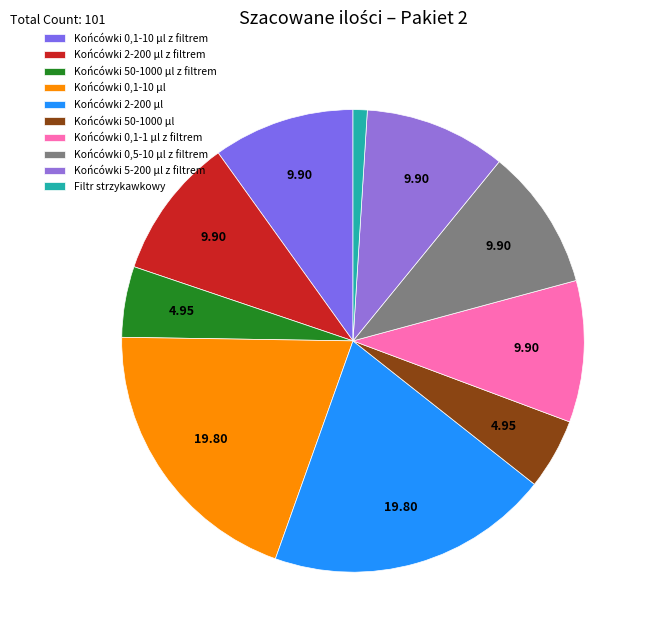

What percentage is the Końcówki 0,1-1 μl z filtrem slice, to the nearest percent?

10%